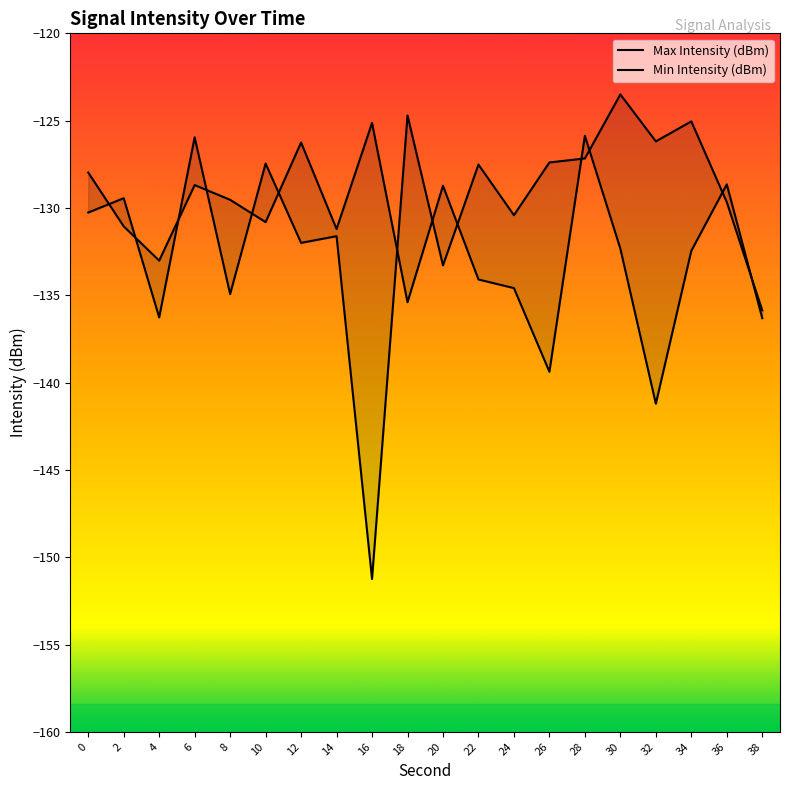

What is the value of the Min Intensity (dBm) point at the 14th from the left?

-127.4